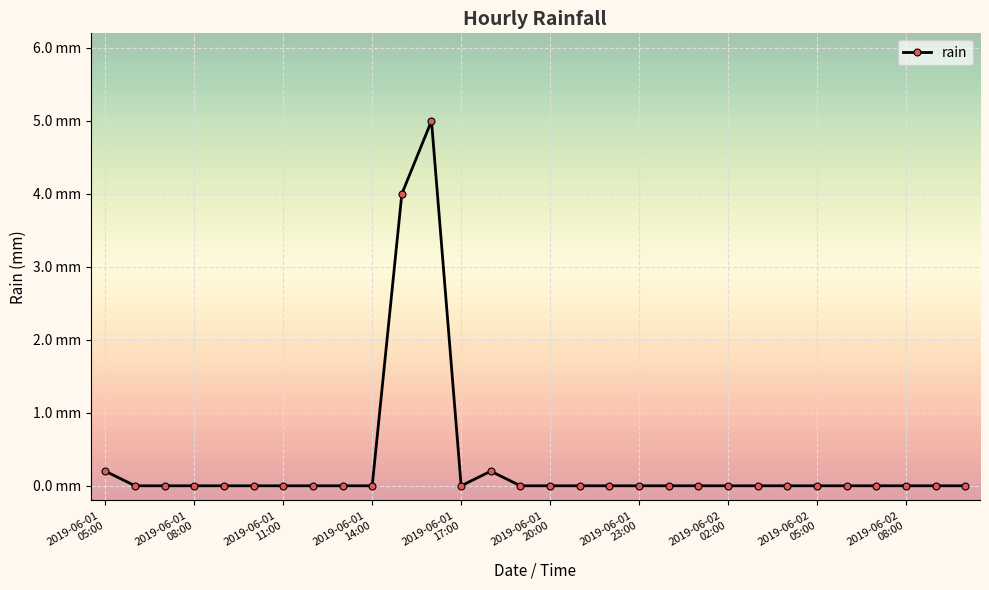

True or false: the data has more than 2 interior local peaks.

False